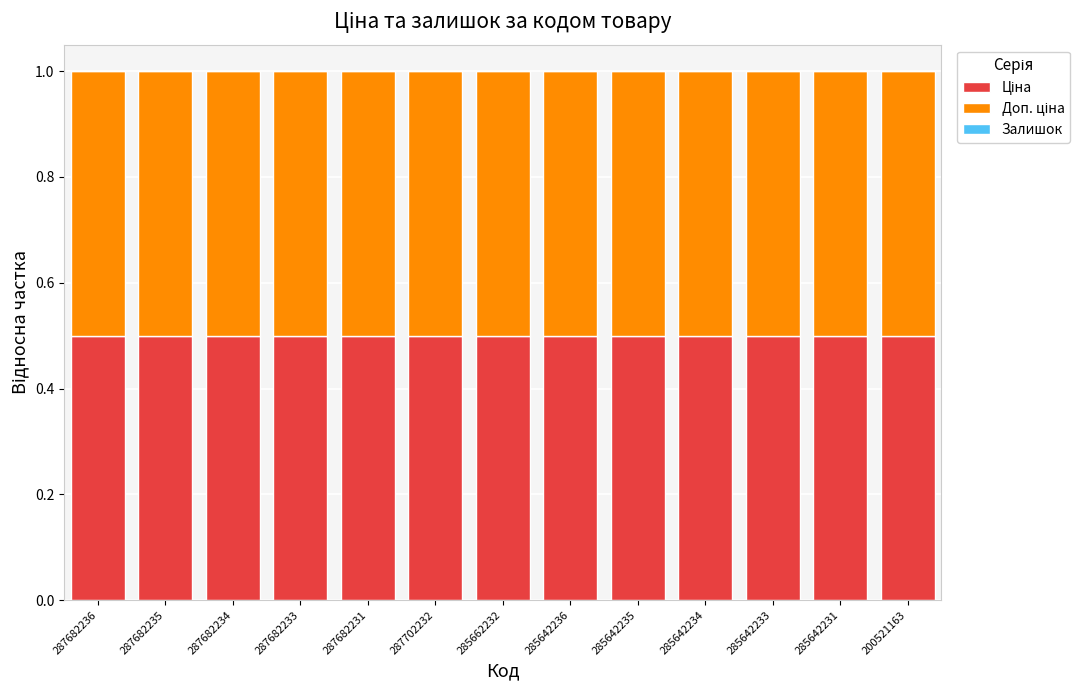

Are the bars horizontal?

No